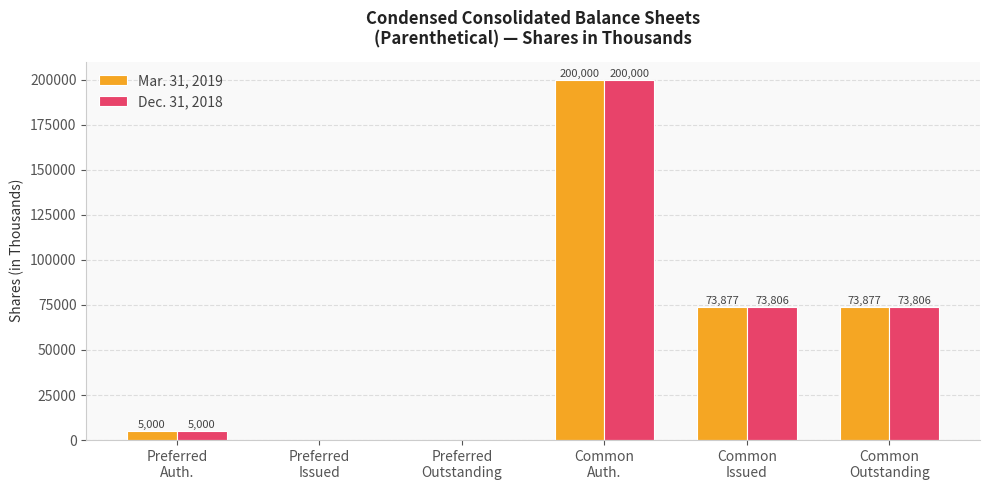

Which series has the largest total across all categories?

Mar. 31, 2019